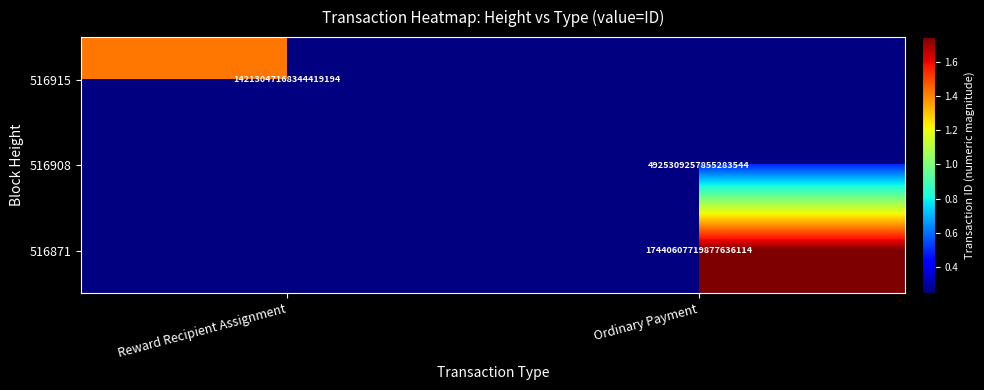

Is it true that 516915 equals 14213047168344418304 at Reward Recipient Assignment?

True